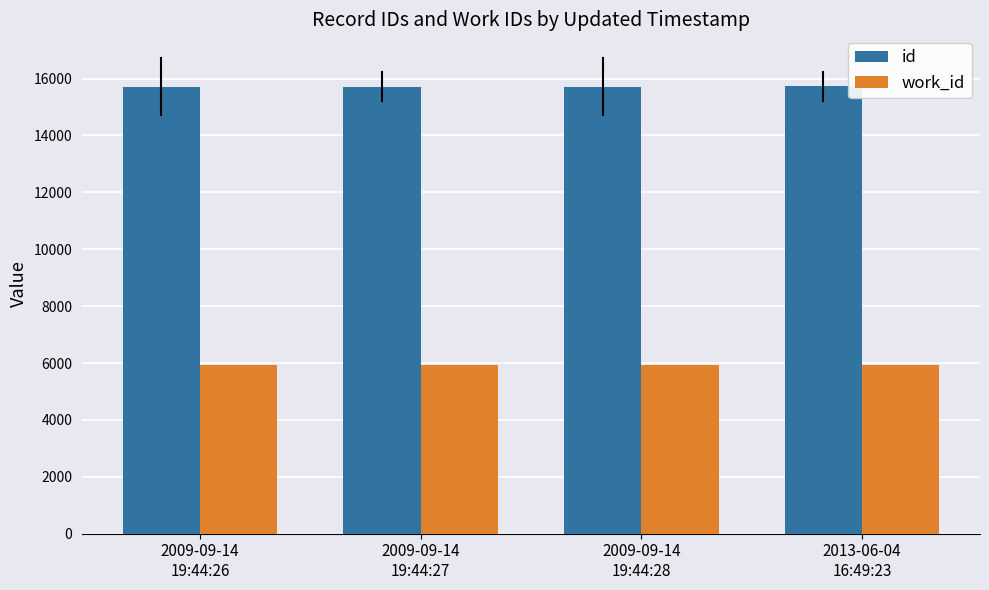

The work_id series shows 1719 at 2009-09-14
19:44:28. True or false?

False